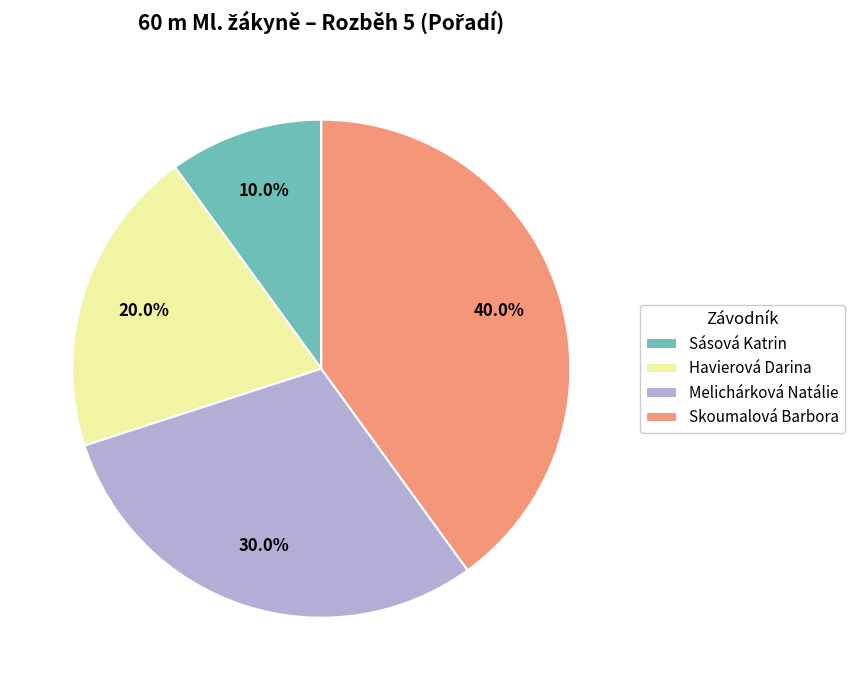

Which slice is the largest?

Skoumalová Barbora